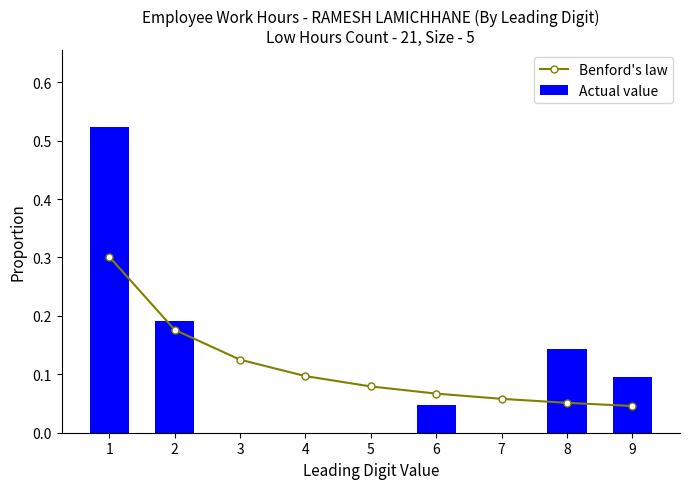

What is the maximum value shown in the chart?

0.5